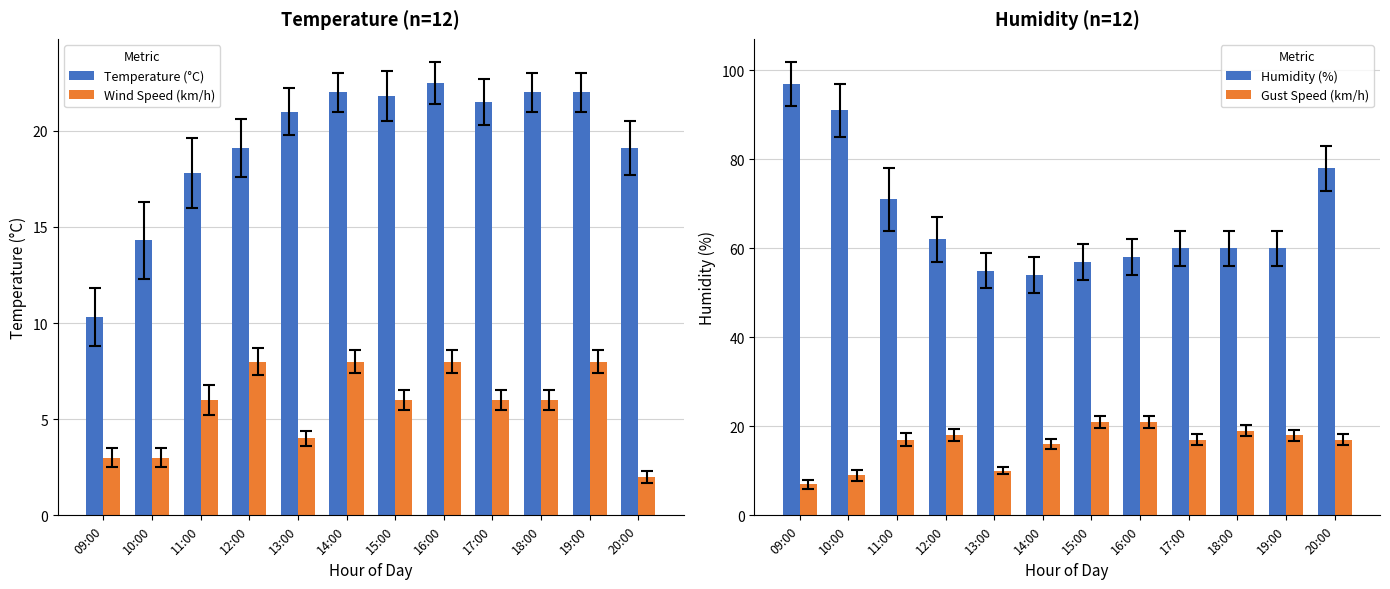

The Wind Speed (km/h) series shows 6.0 at 17:00. True or false?

True